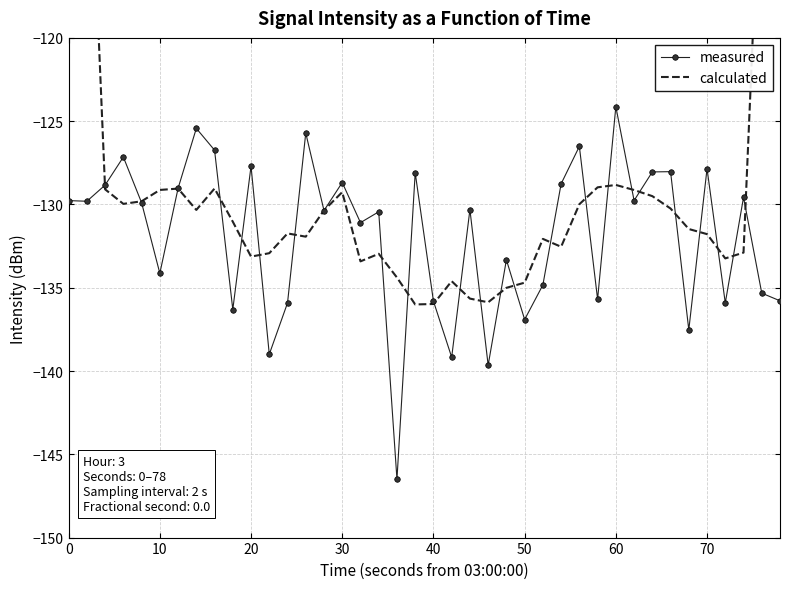

After their last crossing, which series has the higher values: calculated or measured?

calculated